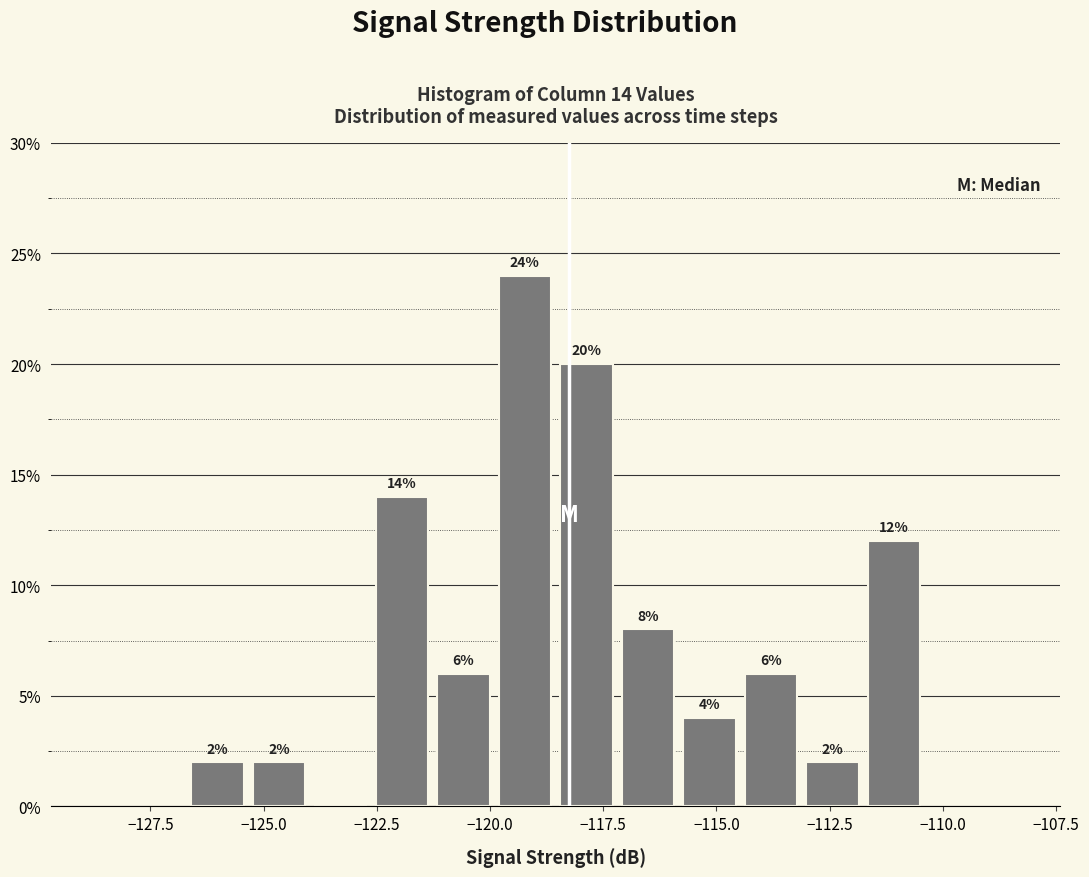

Around what value on the x-axis is the tallest bar? Give the approximate position of its centre, as read against the axis.

-119.0